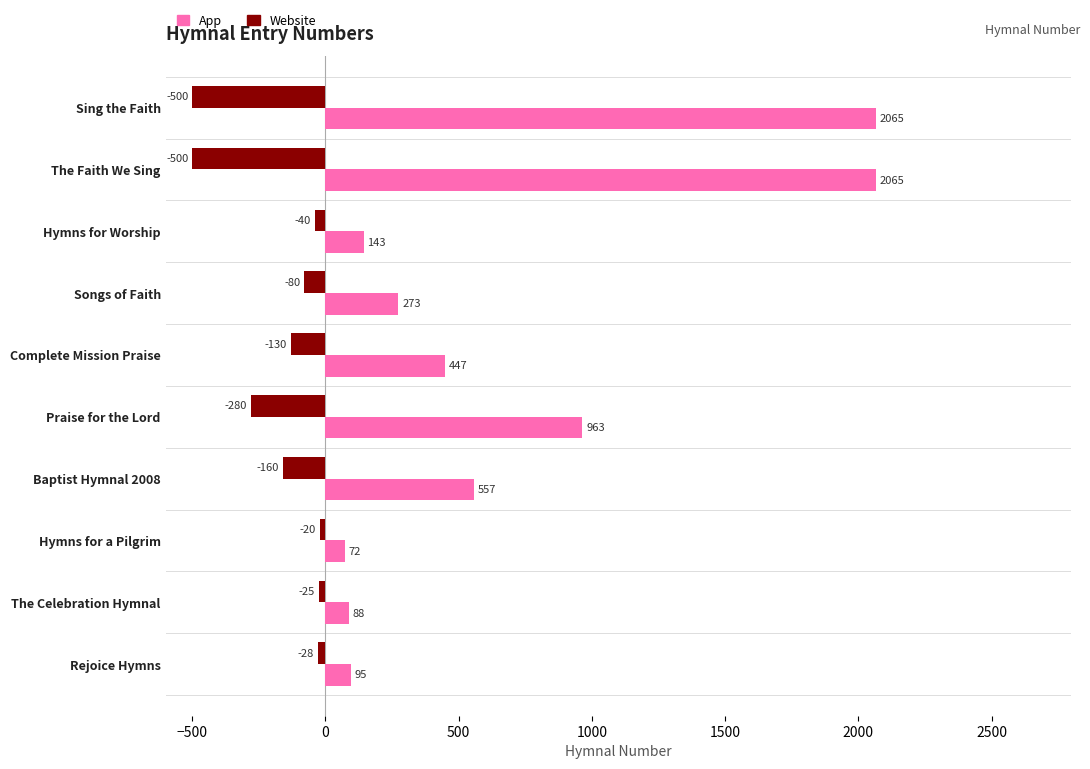

Rank the series at Sing the Faith from lowest to highest value.

Website, App